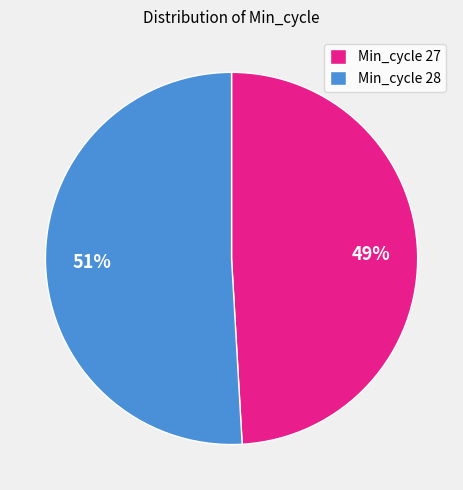

Which category has the smallest portion of the pie?

Min_cycle 27